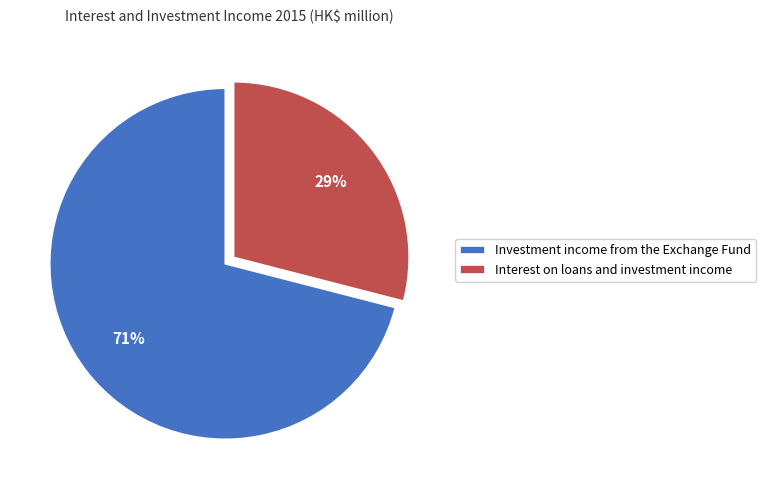

Do Interest on loans and investment income and Investment income from the Exchange Fund together represent more than half of the pie?

Yes